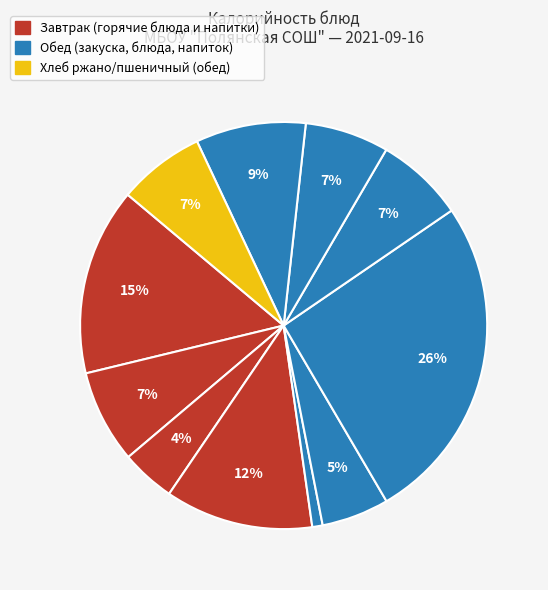

How many segments does this pie chart have?

11